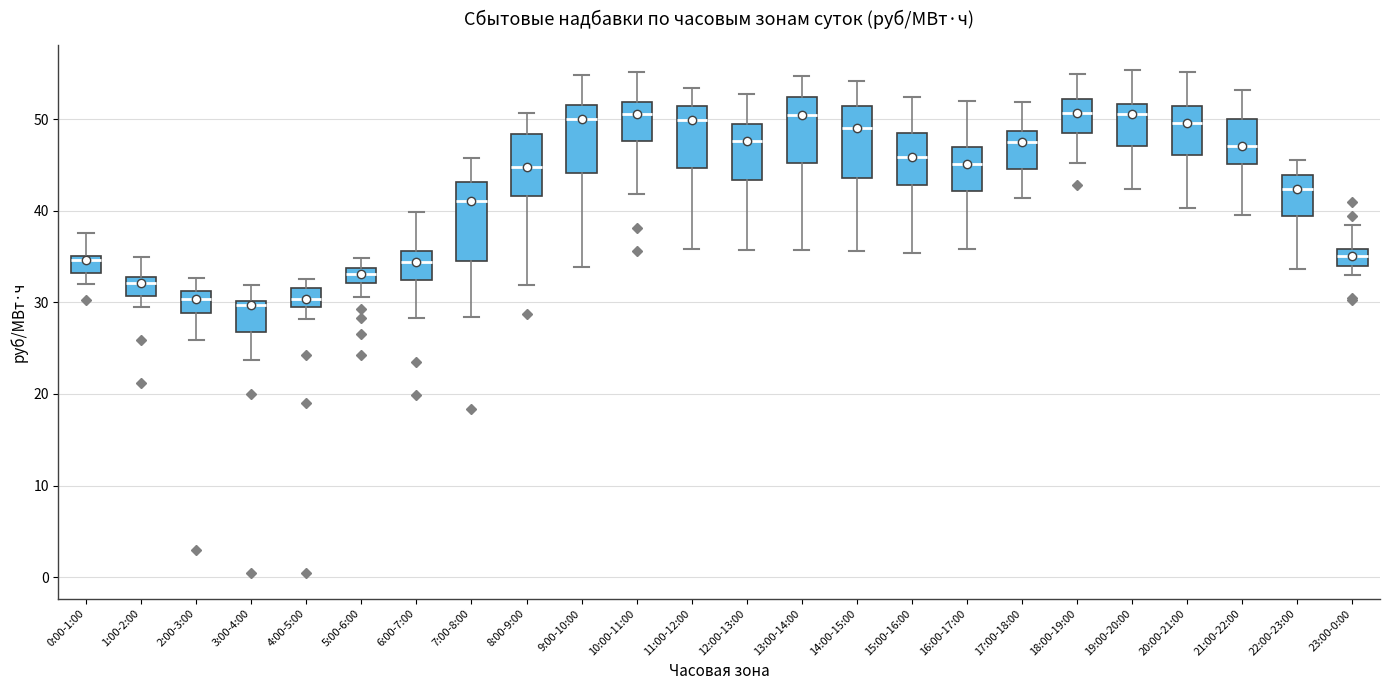

Reading left to right, transcribe this box plot: for each box, give where its median line is, the range the box spans, and where its two whiskers end, as read against the y-axis. The values are not printed on the chart, so give them approximately, as read against the axis.

0:00-1:00: median 35 (just below the box's upper edge), box 33 to 35, whiskers 32 to 38
1:00-2:00: median 32, box 31 to 33, whiskers 30 to 35
2:00-3:00: median 30, box 29 to 31, whiskers 26 to 33
3:00-4:00: median 30 (just below the box's upper edge), box 27 to 30, whiskers 24 to 32
4:00-5:00: median 30, box 29 to 32, whiskers 28 to 33
5:00-6:00: median 33, box 32 to 34, whiskers 31 to 35
6:00-7:00: median 34, box 32 to 36, whiskers 28 to 40
7:00-8:00: median 41, box 34 to 43, whiskers 28 to 46
8:00-9:00: median 45, box 42 to 48, whiskers 32 to 51
9:00-10:00: median 50, box 44 to 52, whiskers 34 to 55
10:00-11:00: median 51, box 48 to 52, whiskers 42 to 55
11:00-12:00: median 50, box 45 to 51, whiskers 36 to 53
12:00-13:00: median 48, box 43 to 49, whiskers 36 to 53
13:00-14:00: median 51, box 45 to 52, whiskers 36 to 55
14:00-15:00: median 49, box 44 to 51, whiskers 36 to 54
15:00-16:00: median 46, box 43 to 49, whiskers 35 to 52
16:00-17:00: median 45, box 42 to 47, whiskers 36 to 52
17:00-18:00: median 47, box 45 to 49, whiskers 41 to 52
18:00-19:00: median 51, box 49 to 52, whiskers 45 to 55
19:00-20:00: median 51, box 47 to 52, whiskers 42 to 55
20:00-21:00: median 50, box 46 to 51, whiskers 40 to 55
21:00-22:00: median 47, box 45 to 50, whiskers 40 to 53
22:00-23:00: median 42, box 39 to 44, whiskers 34 to 46
23:00-0:00: median 35, box 34 to 36, whiskers 33 to 38